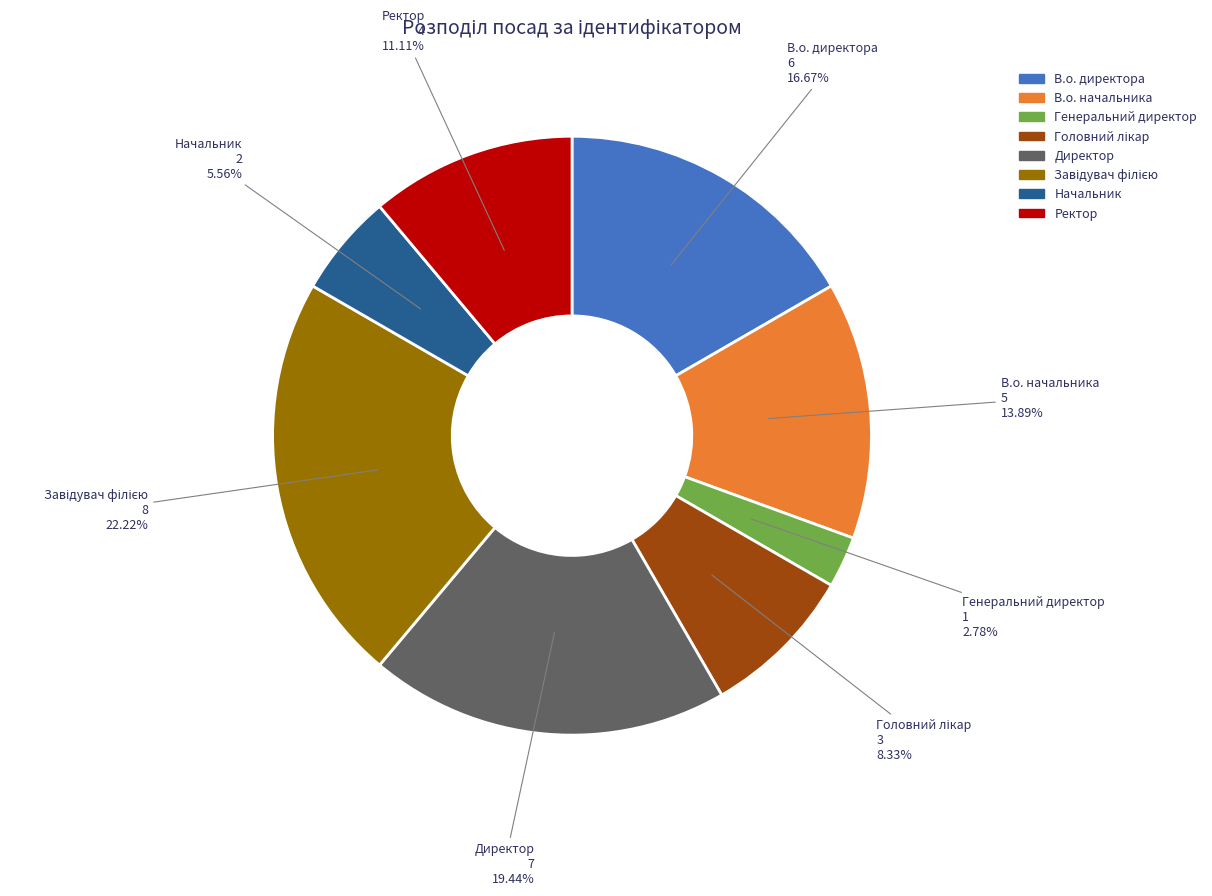

Which has a higher value, Директор or Ректор?

Директор